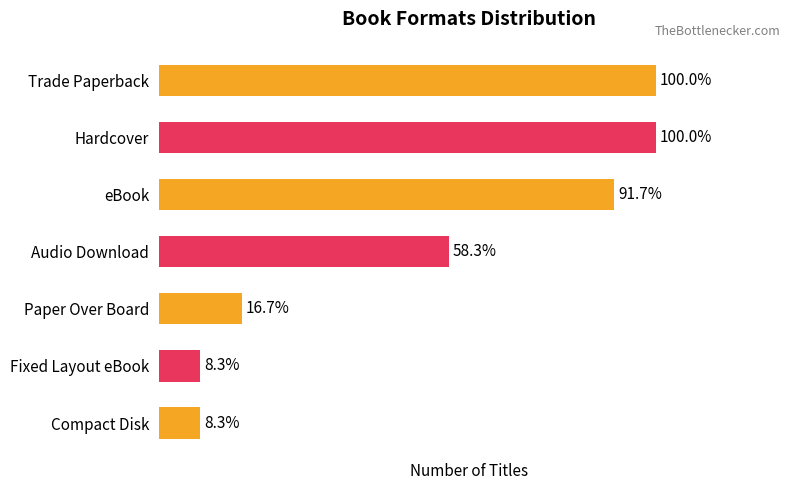

Does the chart contain any negative values?

No